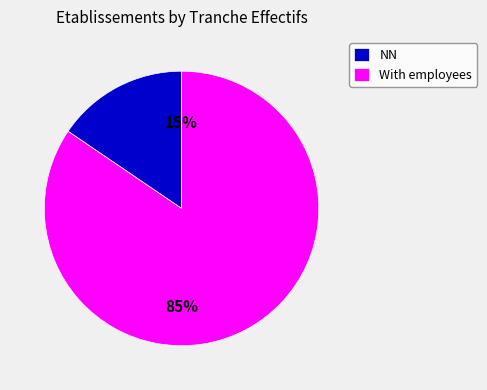

Does With employees account for over 50% of the chart?

Yes